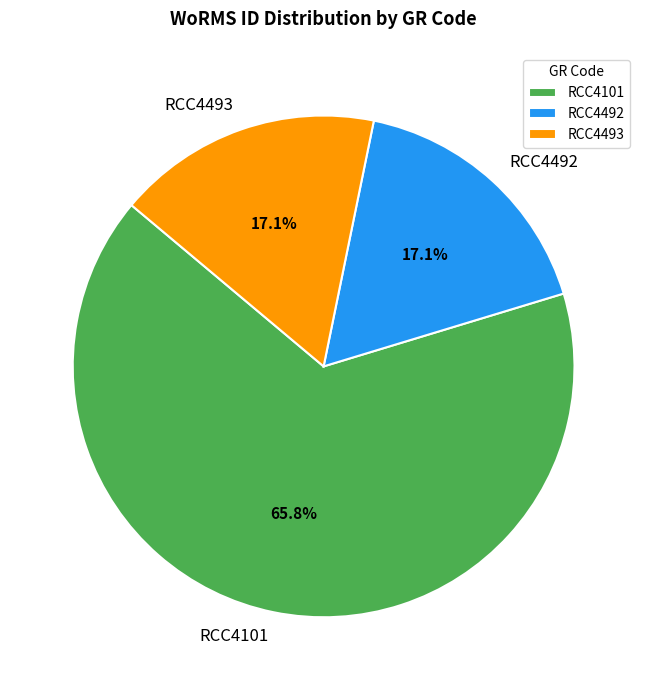

Which slice represents more than half of the pie?

RCC4101